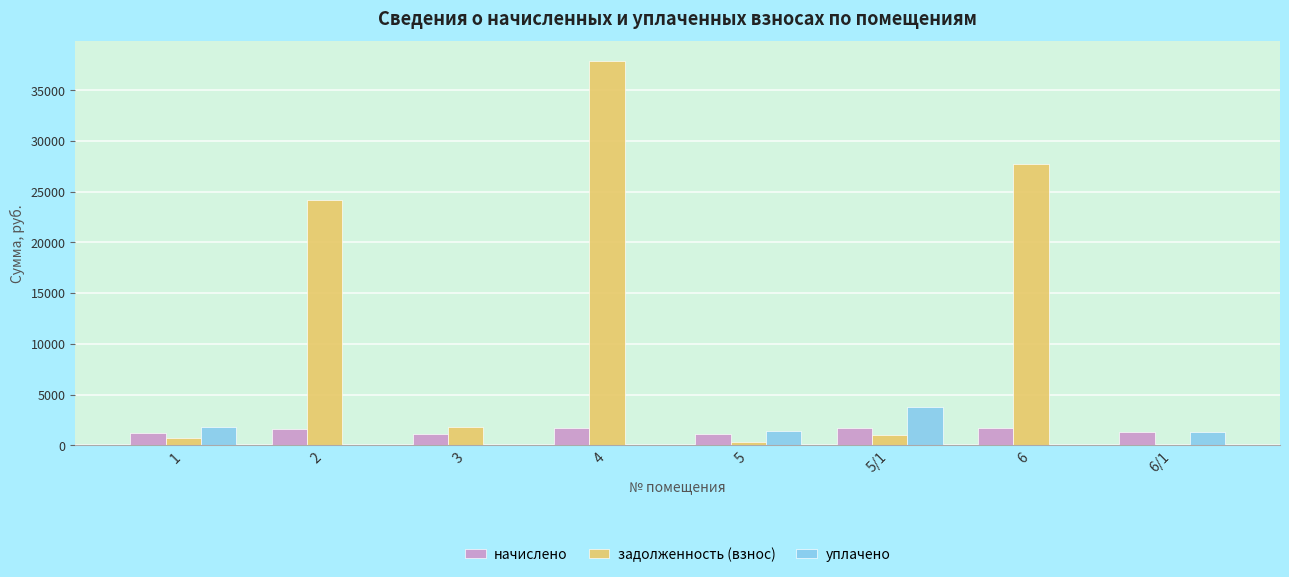

Is the value of задолженность (взнос) at 3 greater than the value of уплачено at 2?

Yes